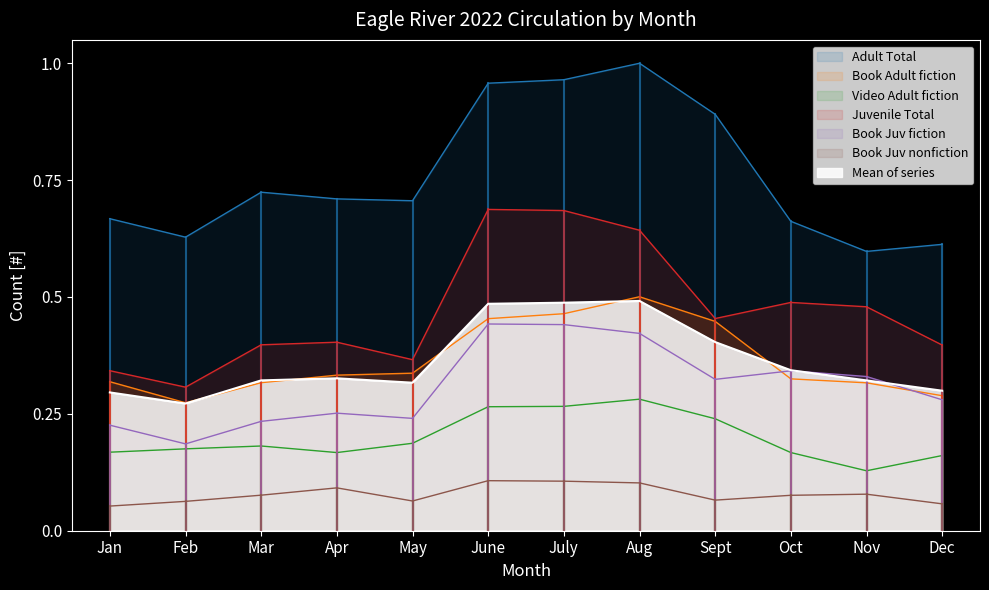

True or false: Book Juv fiction and Video Adult fiction cross at least once.

False